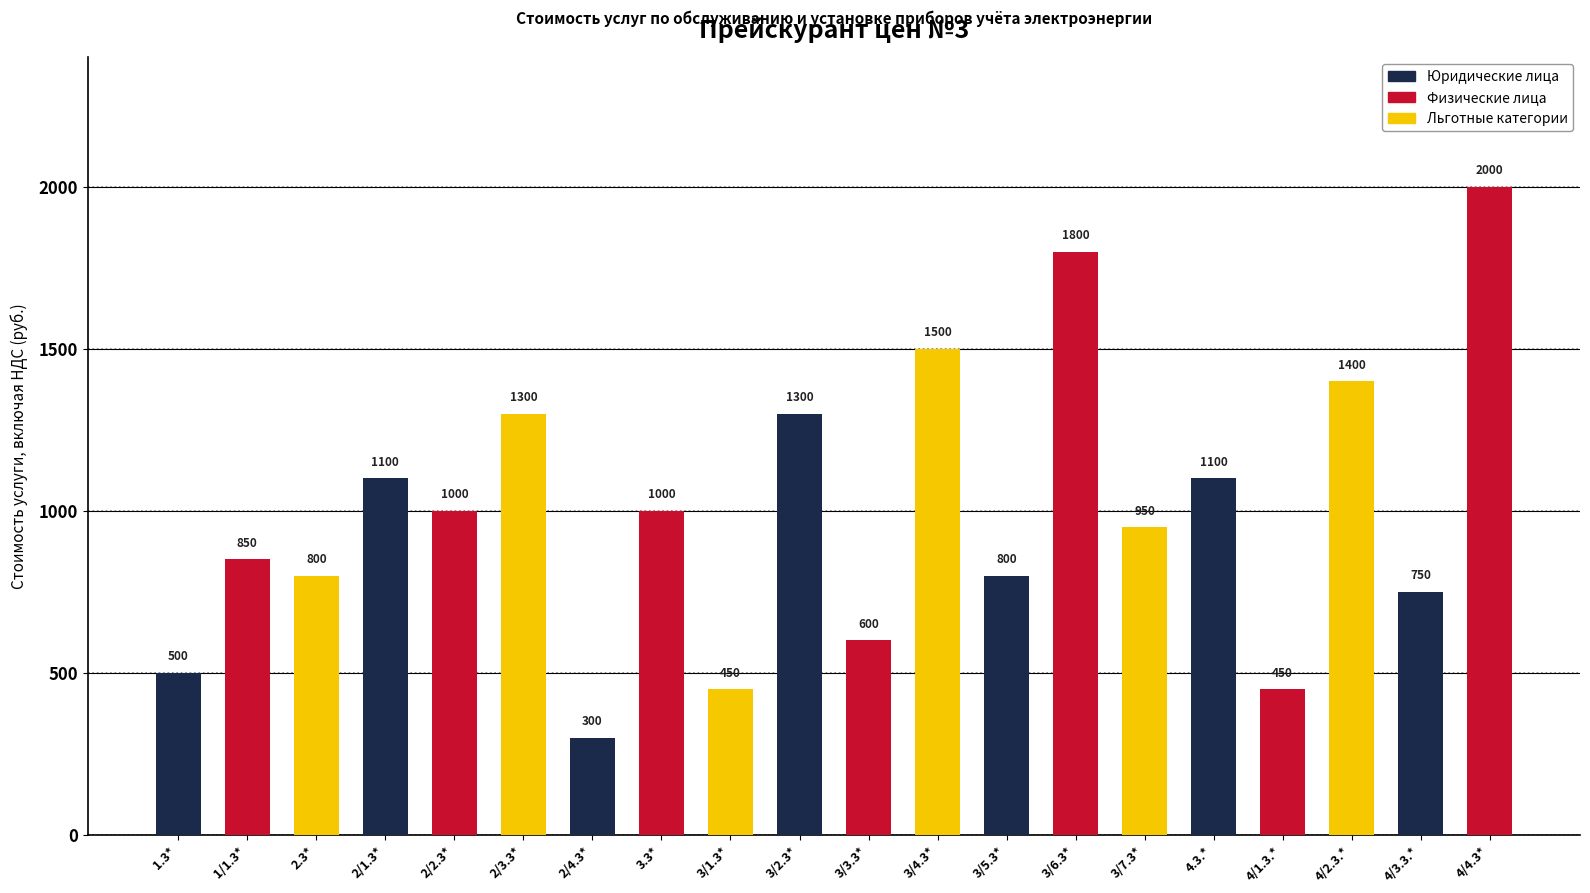

Which has a higher value, 2/2.3* or 3/4.3*?

3/4.3*